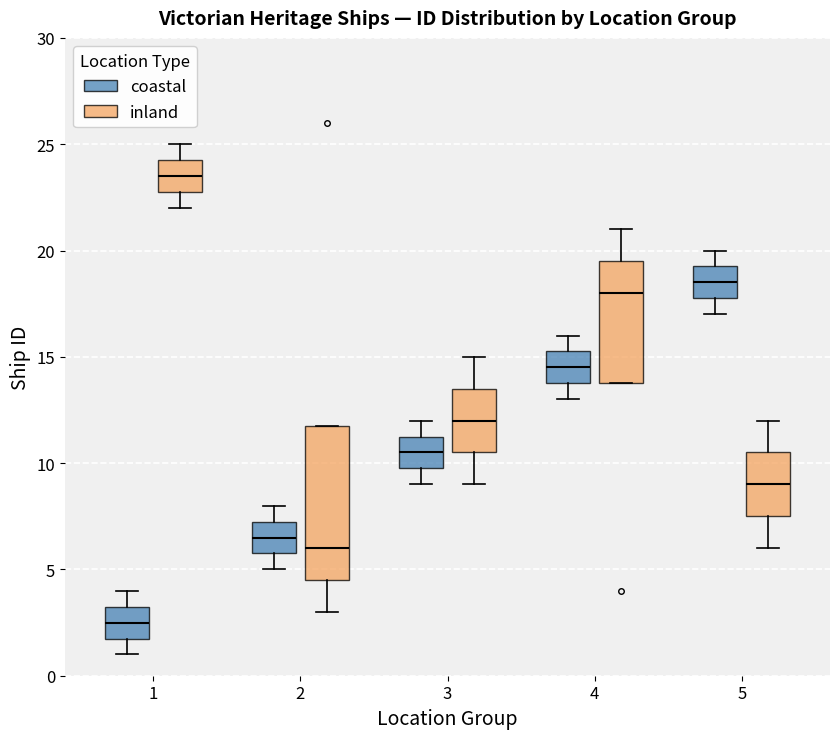

Where does the upper whisker of the box for 4 (inland) end on the y-axis? The values are not printed on the chart, so give them approximately, as read against the axis.

21.0